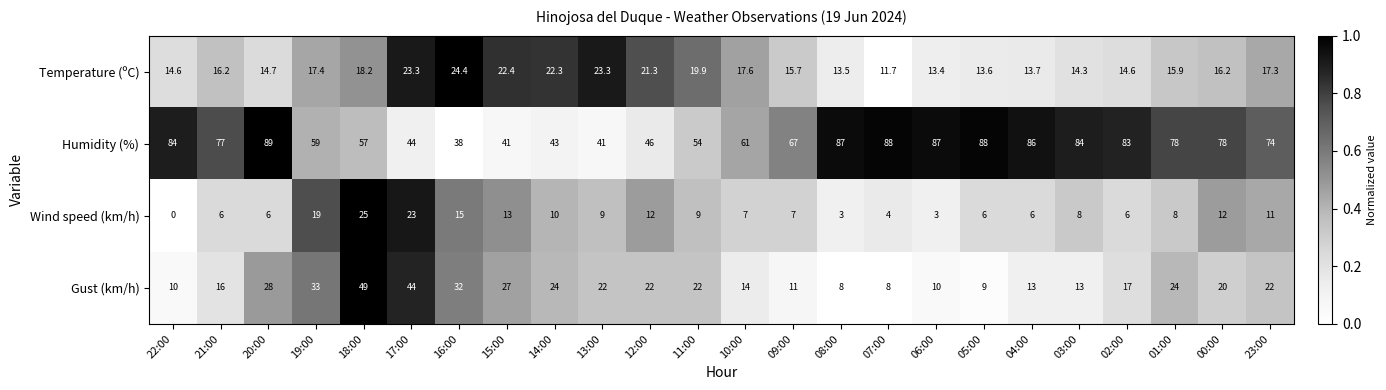

At how many categories does at least one series exceed 0?

24